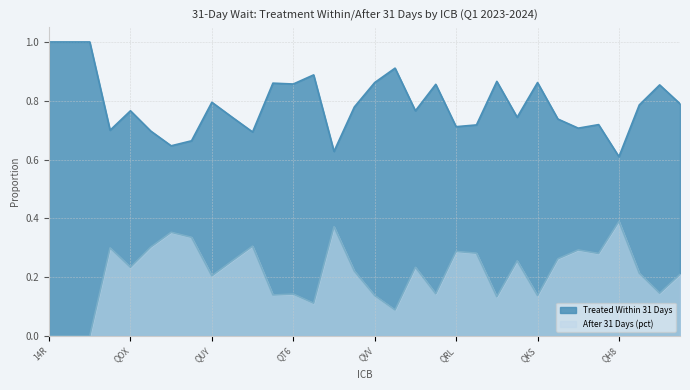

What is the sum of the Treated Within 31 Days values at QHM and 13Q?

1.5